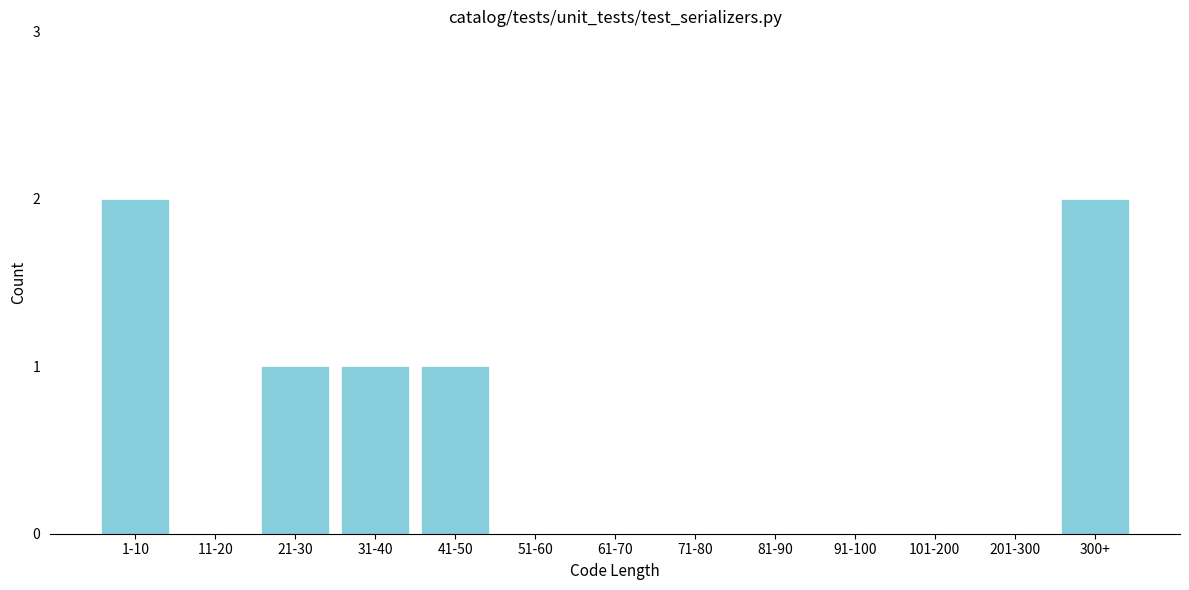

Reading left to right, list all the values displayed in this chart.

1-10=2	11-20=0	21-30=1	31-40=1	41-50=1	51-60=0	61-70=0	71-80=0	81-90=0	91-100=0	101-200=0	201-300=0	300+=2